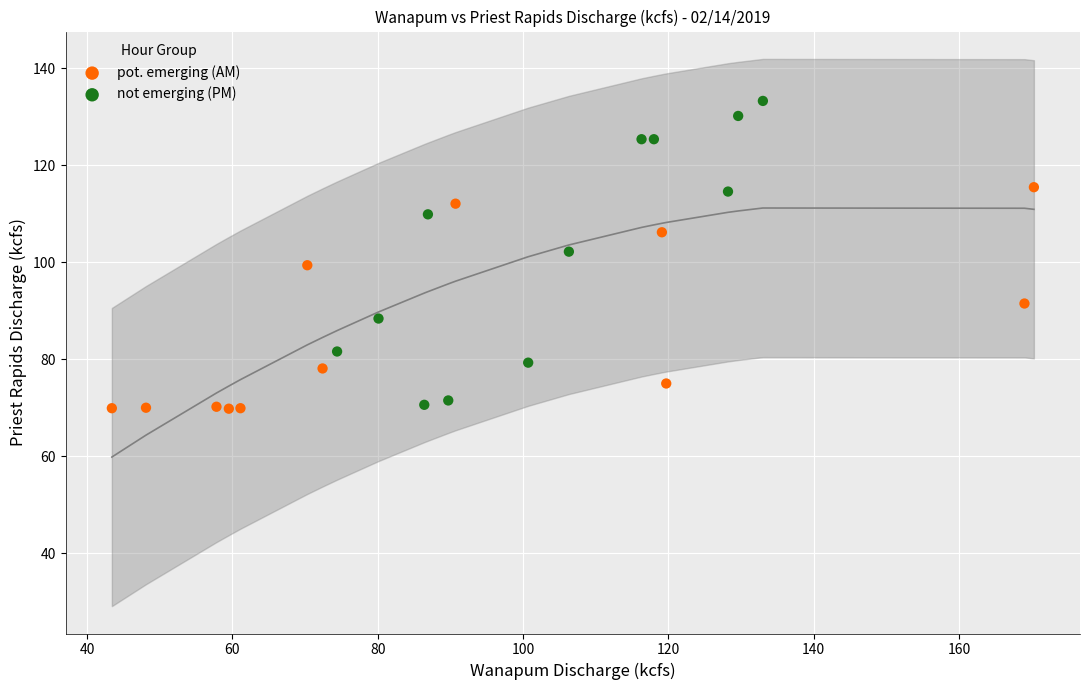

Which series has the widest spread of Y values?

not emerging (PM)